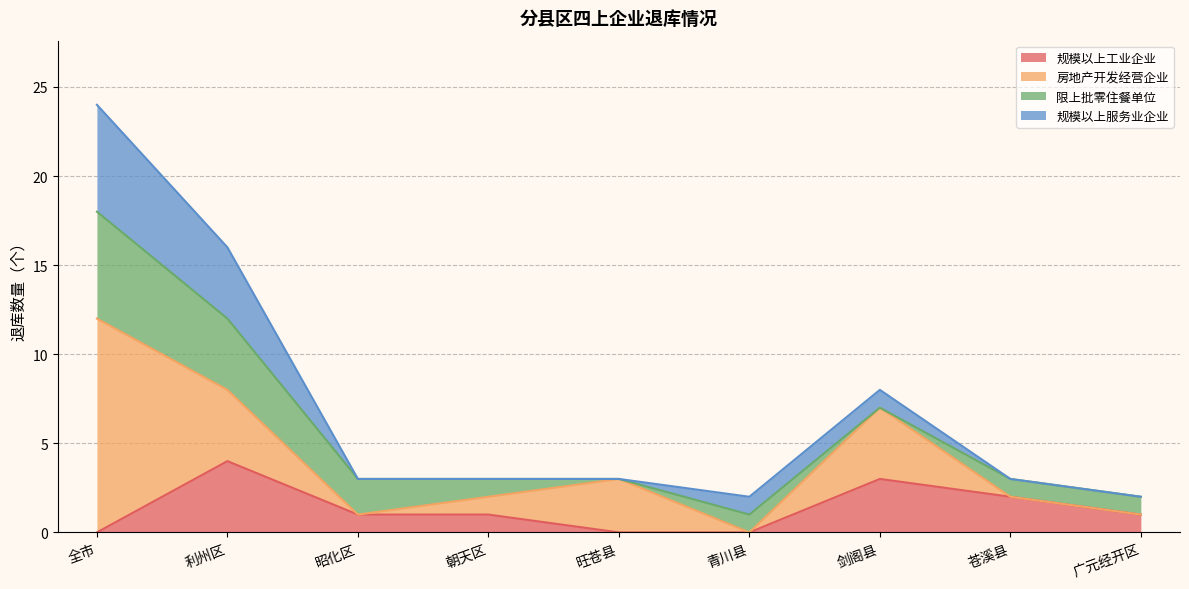

How many data points in 房地产开发经营企业 are above 1?

4